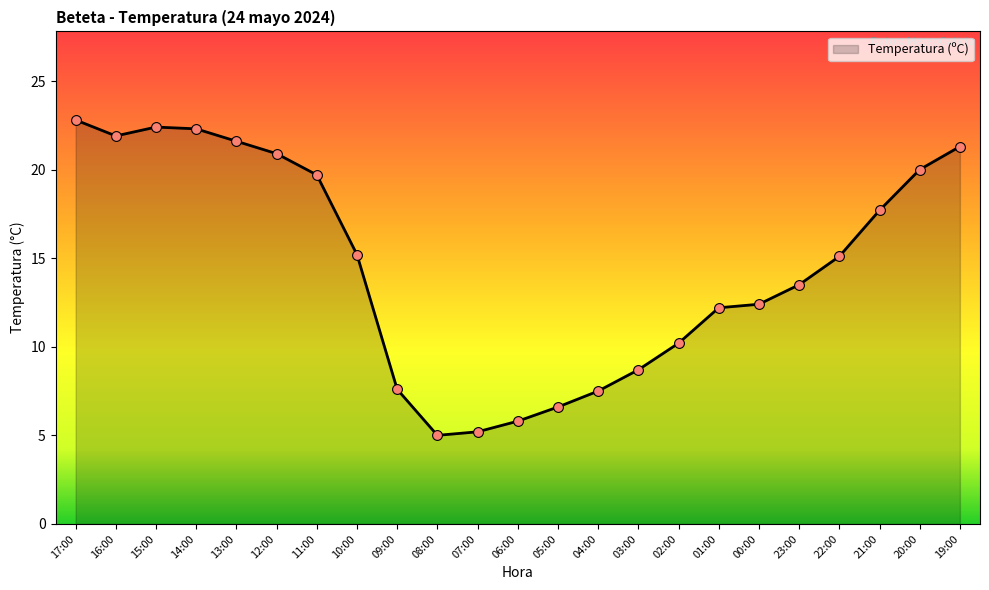

What is the change in value from 12:00 to 19:00?

+0.4